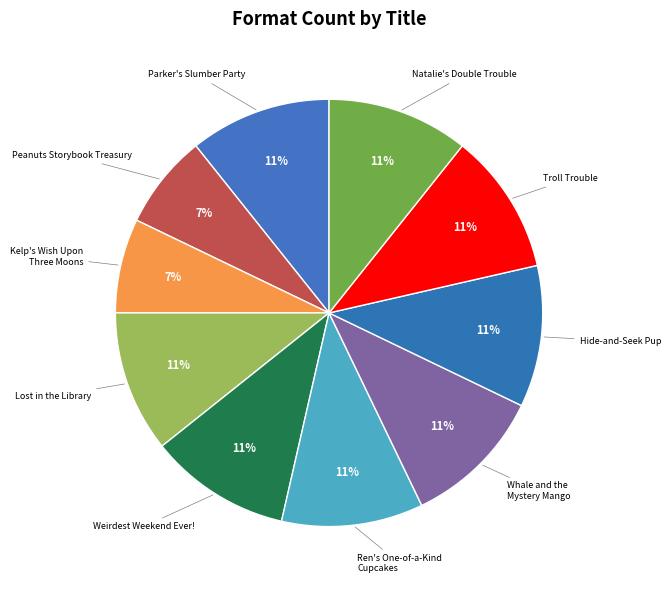

Approximately how many times larger is the value at Parker's Slumber Party compared to Whale and the Mystery Mango?

1.0